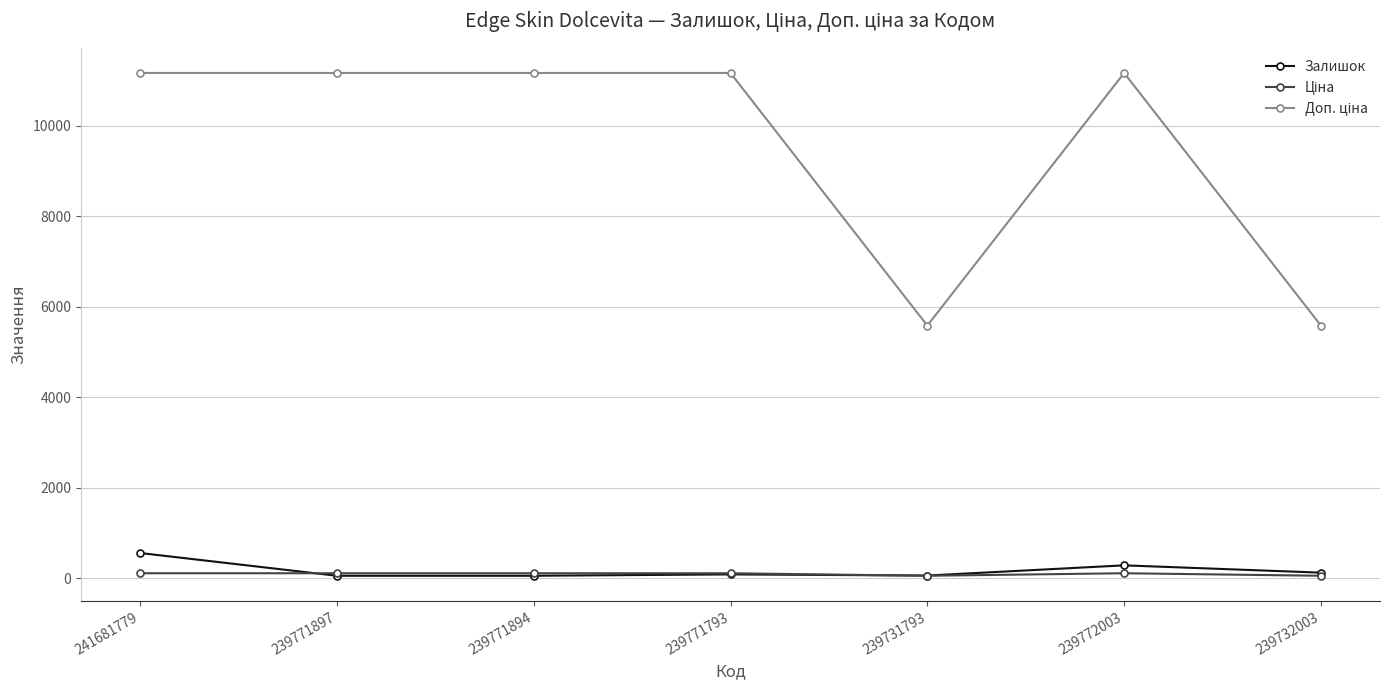

Is it true that Залишок equals 86.0 at 239771793?

True